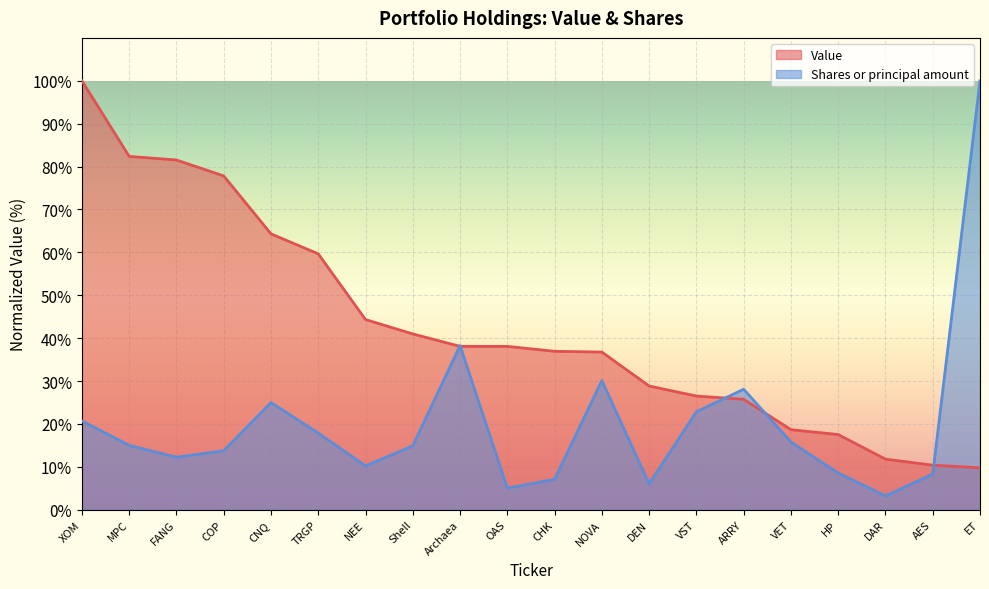

How many values in the Shares or principal amount series exceed 15?

10